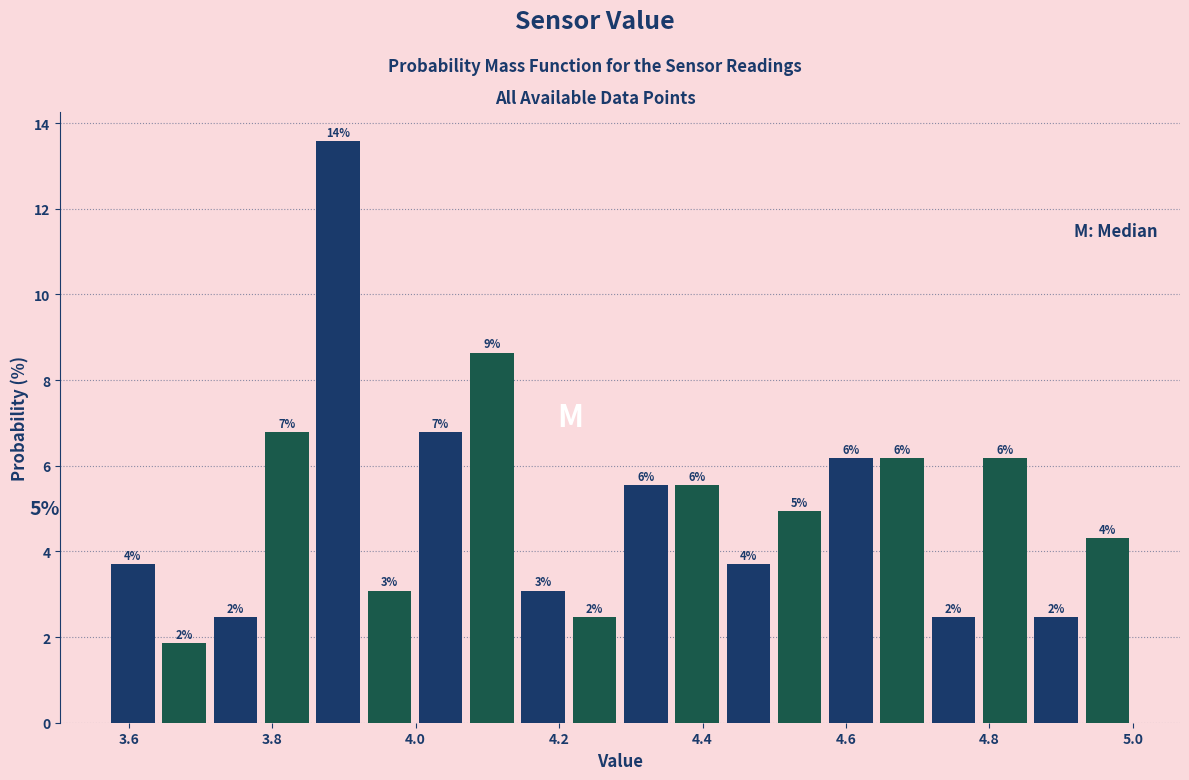

Around what value on the x-axis is the tallest bar? Give the approximate position of its centre, as read against the axis.

3.90